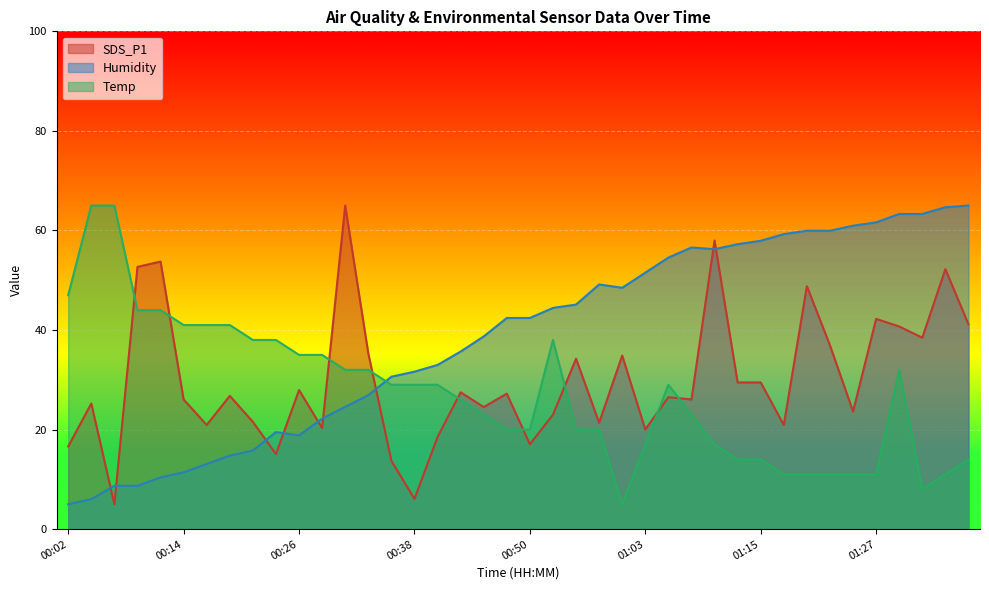

At which label is Temp closest to 35?

00:26